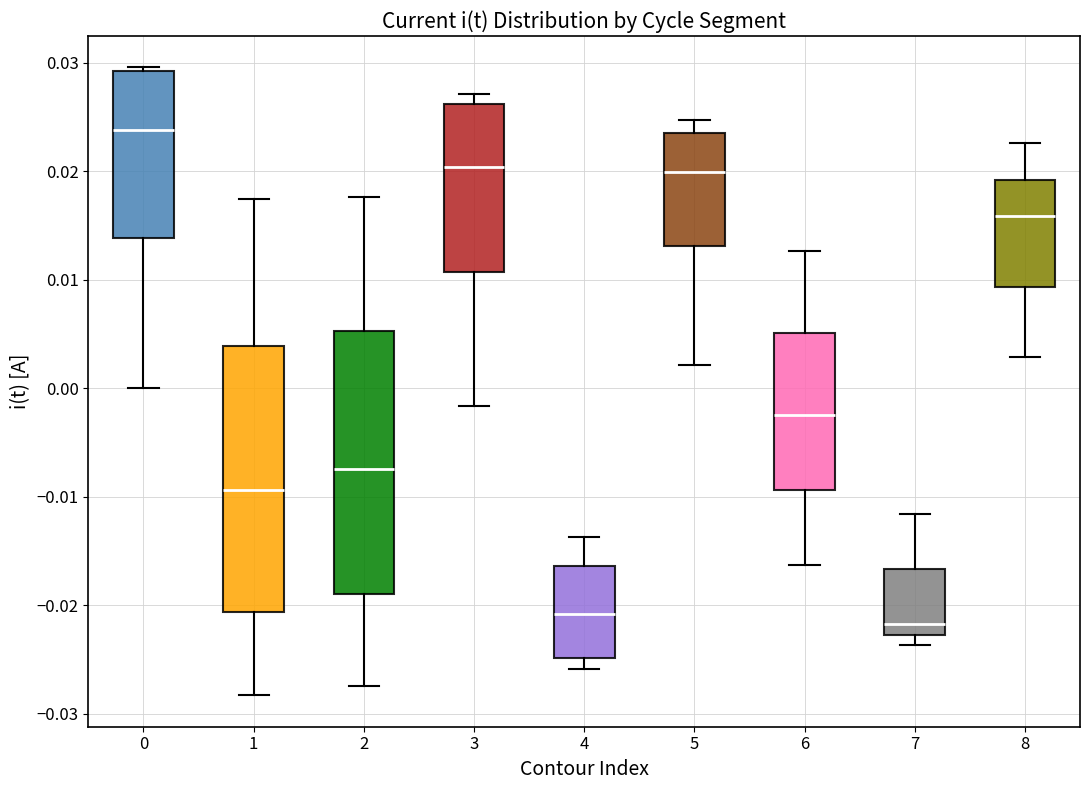

Reading left to right, read every box against the y-axis: the position of its median line, the range the box covers, and the ends of its whiskers. The values are not printed on the chart, so give them approximately, as read against the axis.

0: median 0.024, box 0.014 to 0.029, whiskers 0.000 to 0.030
1: median -0.009, box -0.021 to 0.004, whiskers -0.028 to 0.017
2: median -0.007, box -0.019 to 0.005, whiskers -0.027 to 0.018
3: median 0.020, box 0.011 to 0.026, whiskers -0.002 to 0.027
4: median -0.021, box -0.025 to -0.016, whiskers -0.026 to -0.014
5: median 0.020, box 0.013 to 0.023, whiskers 0.002 to 0.025
6: median -0.002, box -0.009 to 0.005, whiskers -0.016 to 0.013
7: median -0.022, box -0.023 to -0.017, whiskers -0.024 to -0.012
8: median 0.016, box 0.009 to 0.019, whiskers 0.003 to 0.023